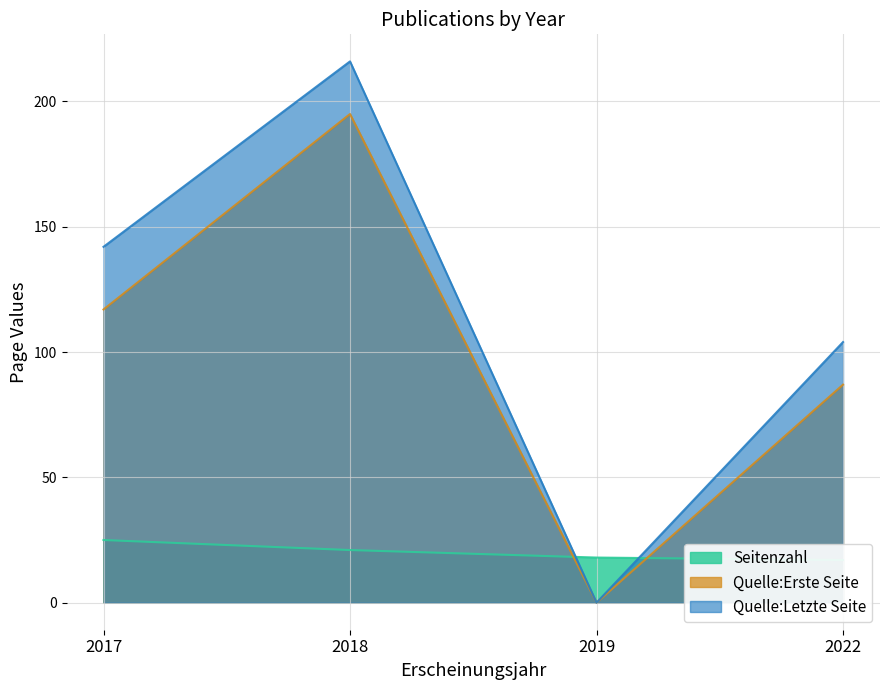

At which category does Quelle:Letzte Seite reach its first local valley?

2019